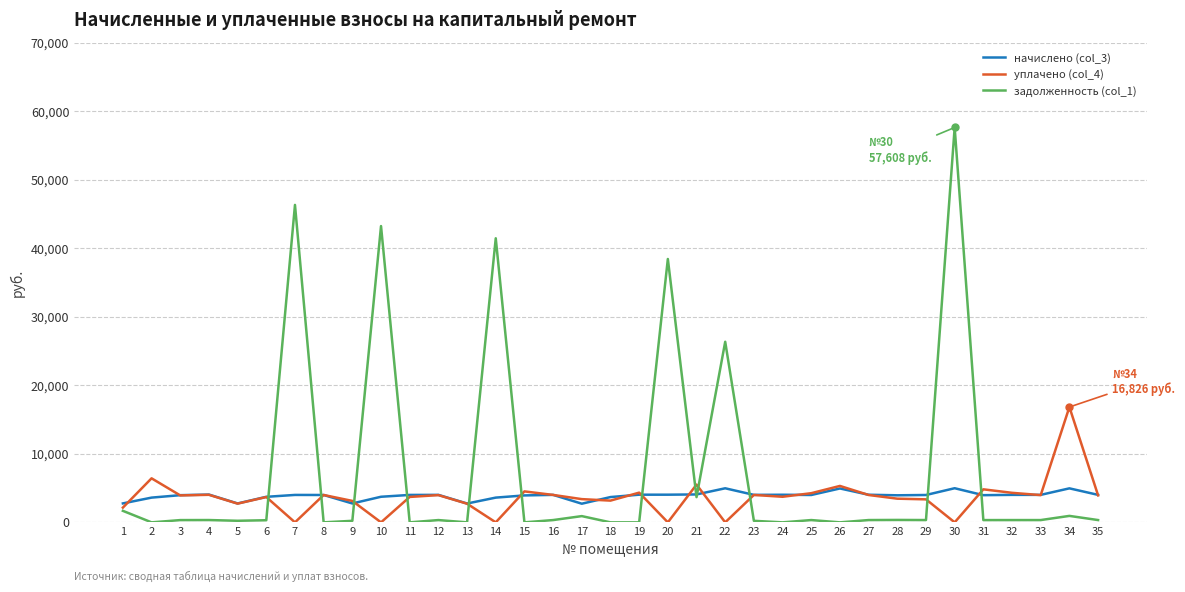

Where is уплачено (col_4) nearest to the value 8412?

2